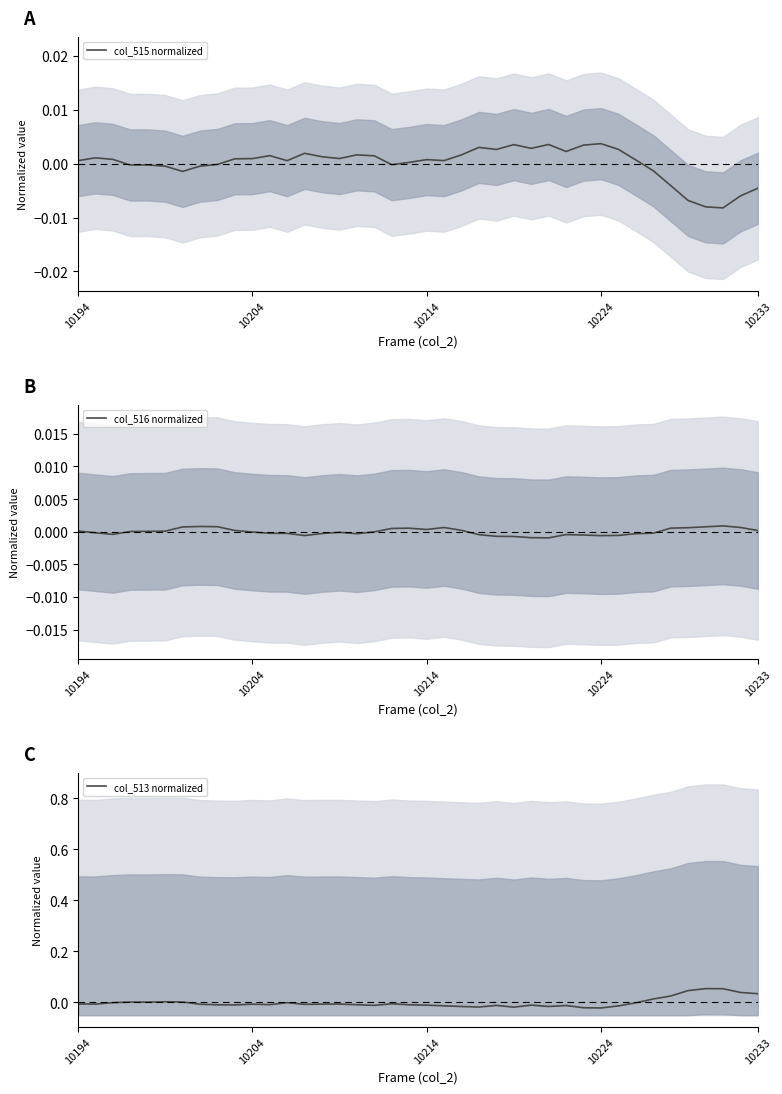

Which series has the largest total across all categories?

col_515 normalized